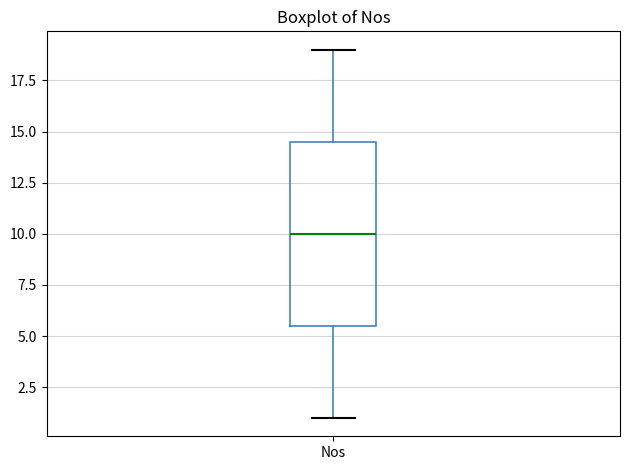

Read this box plot against the y-axis: the position of the median line, the range covered by the box, and the ends of both whiskers. The values are not printed on the chart, so give them approximately, as read against the axis.

median 10.0, box 5.5 to 14.5, whiskers 1.0 to 19.0